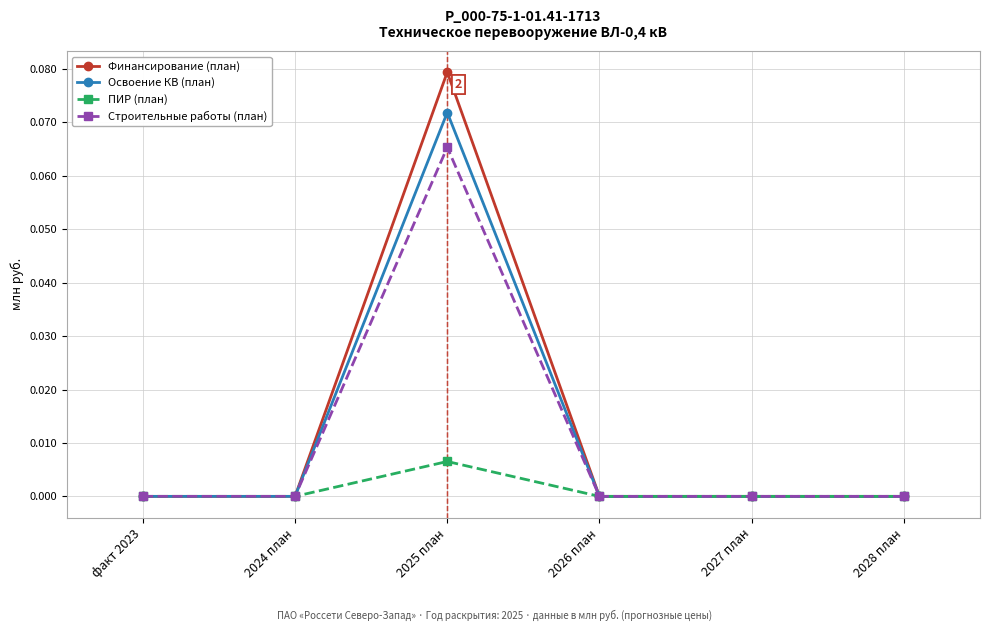

True or false: Финансирование (план) has a value of 0.0 at 2027 план.

True